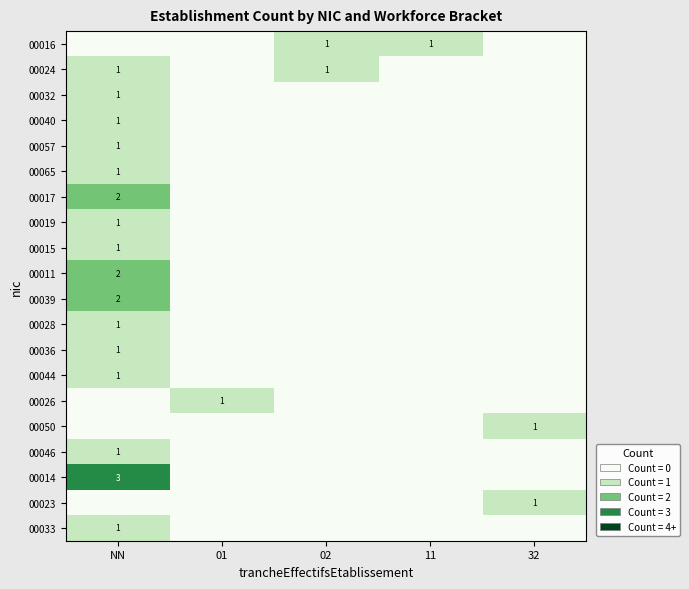

Is it true that 00065 equals 1 at NN?

True